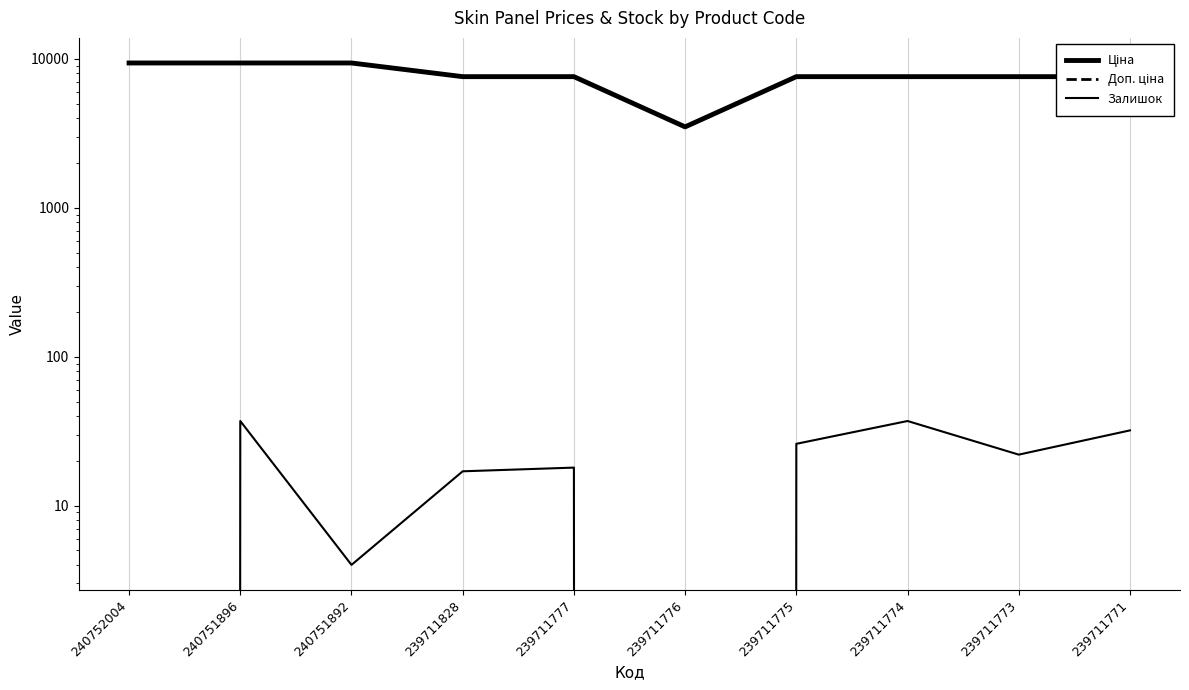

Which series has the largest total across all categories?

Ціна